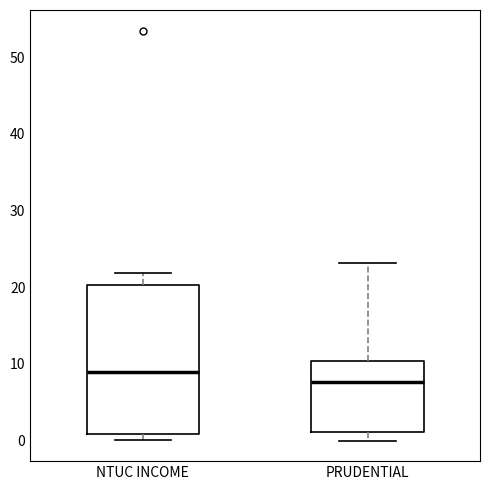

Reading left to right, transcribe this box plot: for each box, give where its median line is, the range the box spans, and where its two whiskers end, as read against the y-axis. The values are not printed on the chart, so give them approximately, as read against the axis.

NTUC INCOME: median 9, box 1 to 20, whiskers 0 to 22
PRUDENTIAL: median 8, box 1 to 10, whiskers 0 to 23